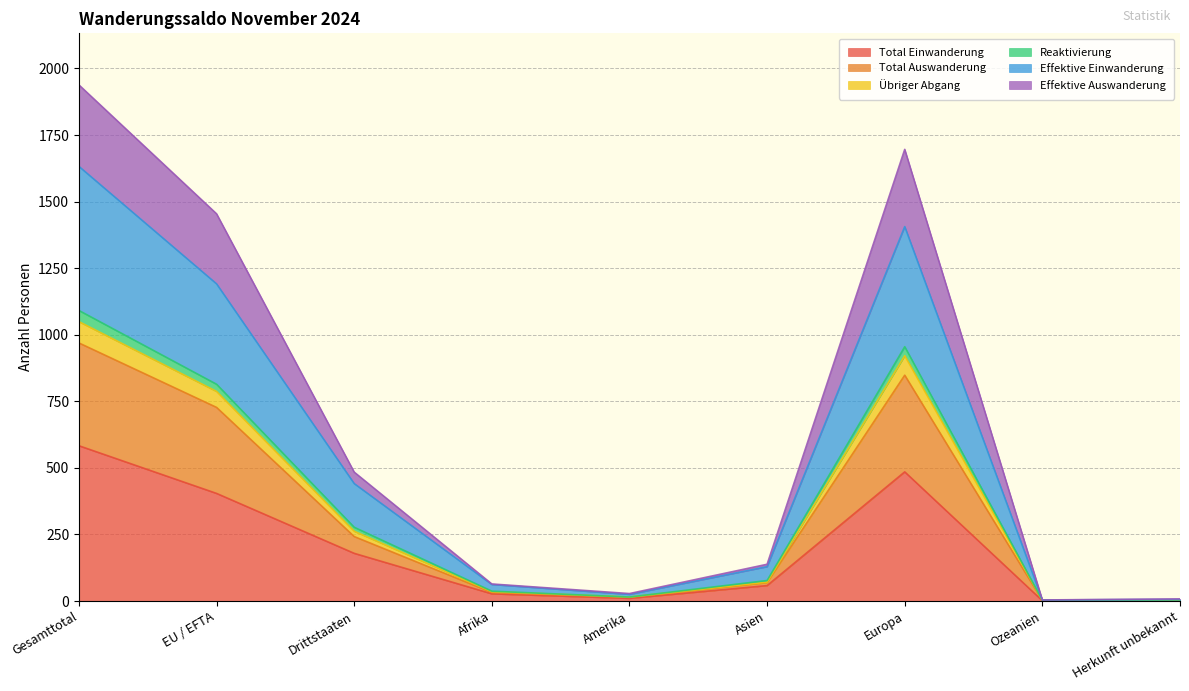

The value of Total Einwanderung at Europa is 722. True or false?

False